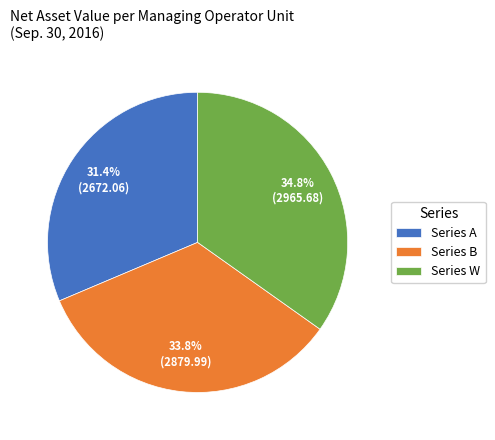

Is the sum of Series W and Series B greater than half?

Yes